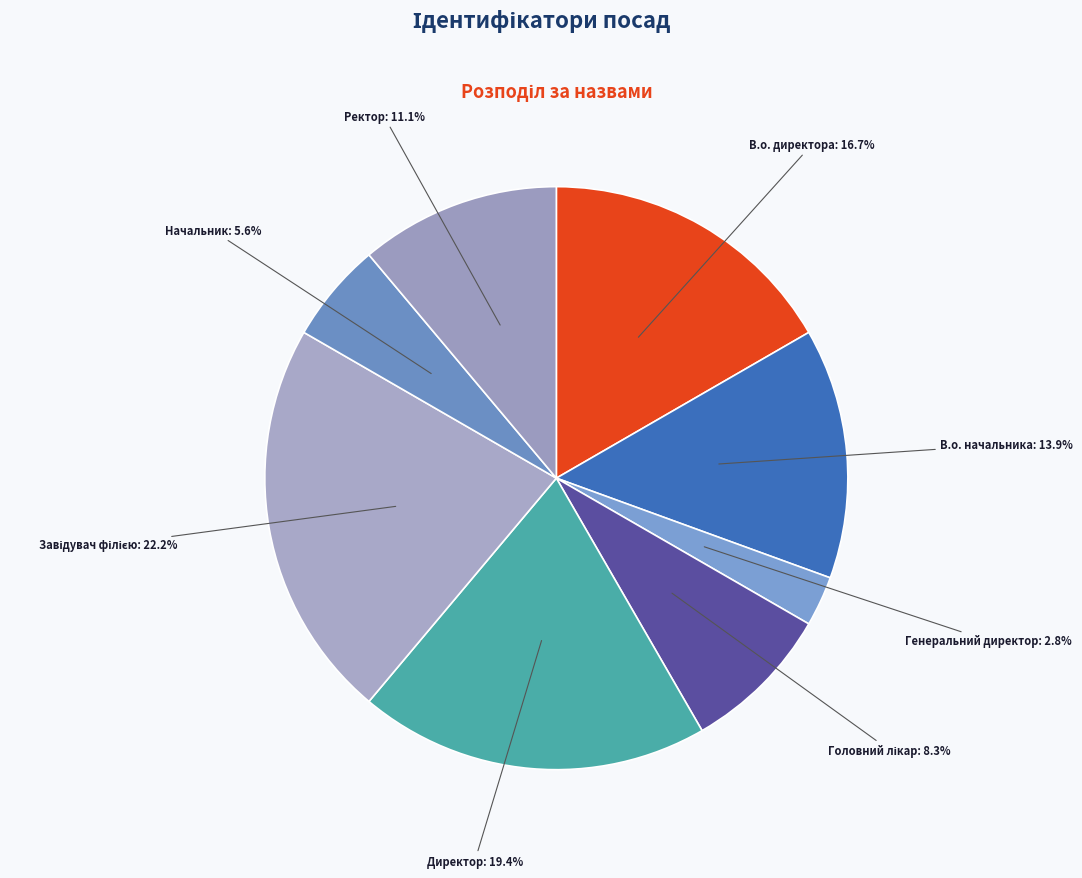

Which slice is the smallest?

Генеральний директор